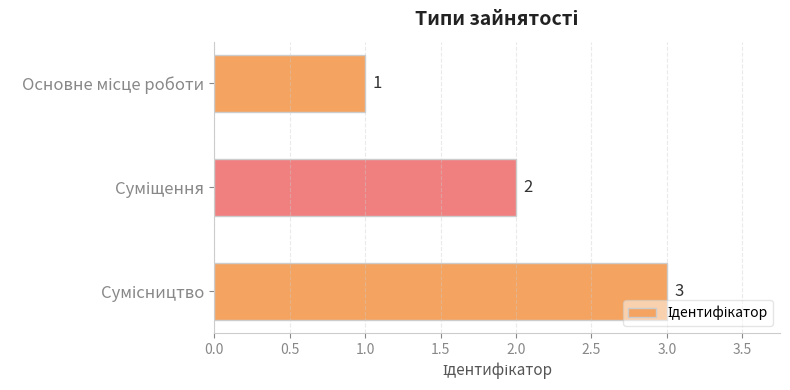

What is the smallest value displayed?

1